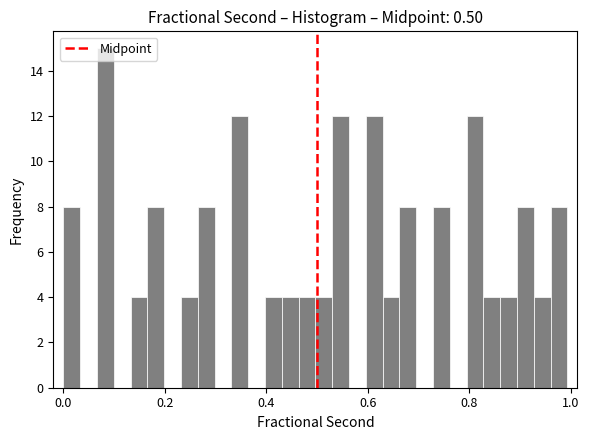

Read against the x-axis, roughly where is the centre of the tallest bar?

0.08